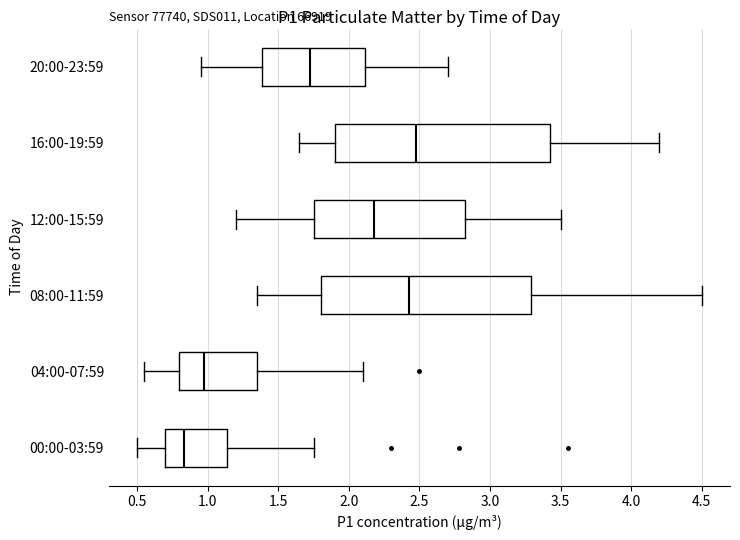

Where is the left edge of the box for 16:00-19:59 on the x-axis? The values are not printed on the chart, so give them approximately, as read against the axis.

1.90